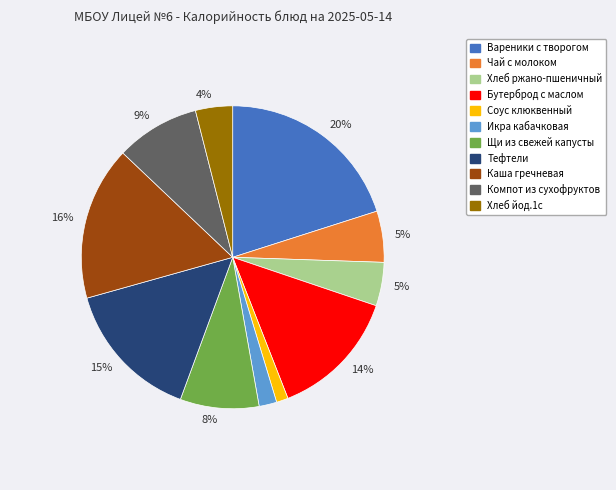

To the nearest percent, what is the difference between the largest and smallest slice percentages?

19%